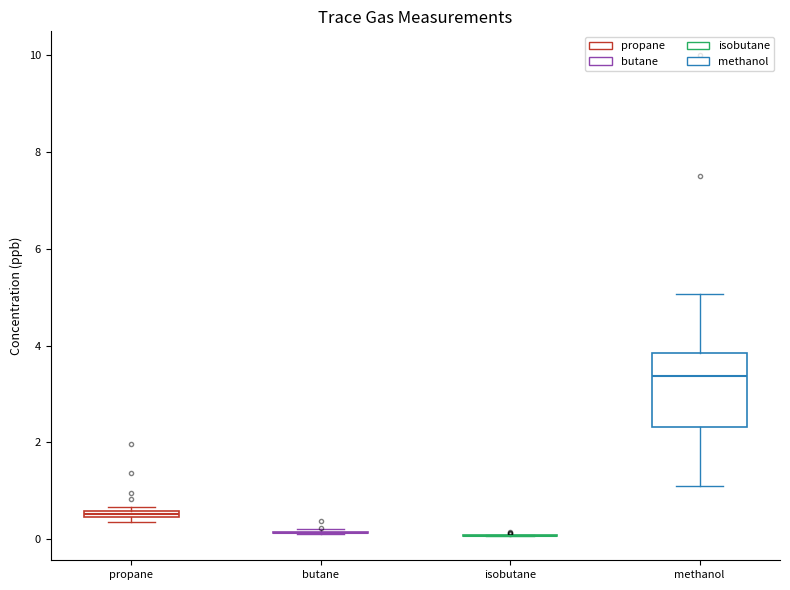

Comparing the boxes themselves (not the whiskers), which one is the tallest?

methanol